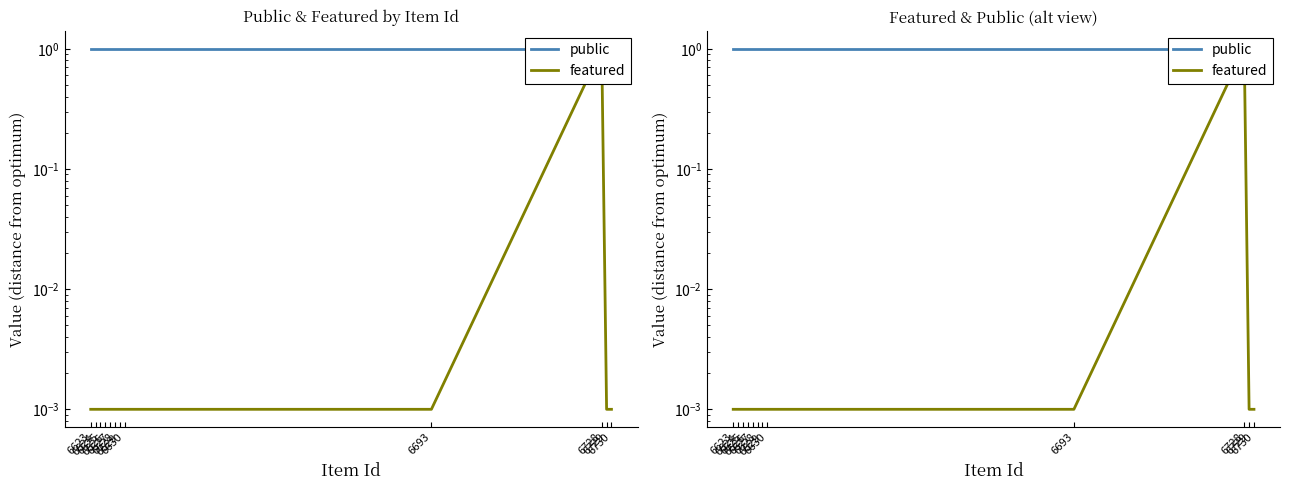

Is the value of public at 6730 greater than the value of featured at 6693?

Yes